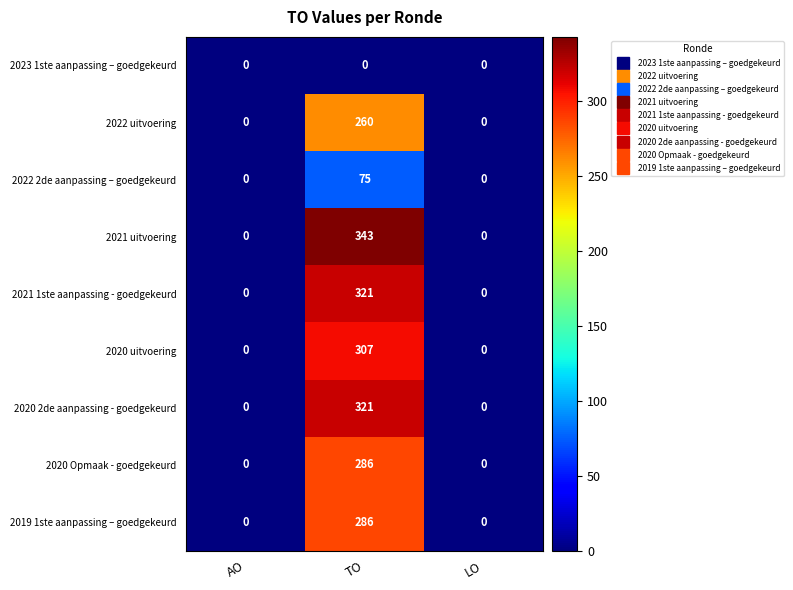

What is the difference between the 2021 1ste aanpassing - goedgekeurd values at TO and AO?

321